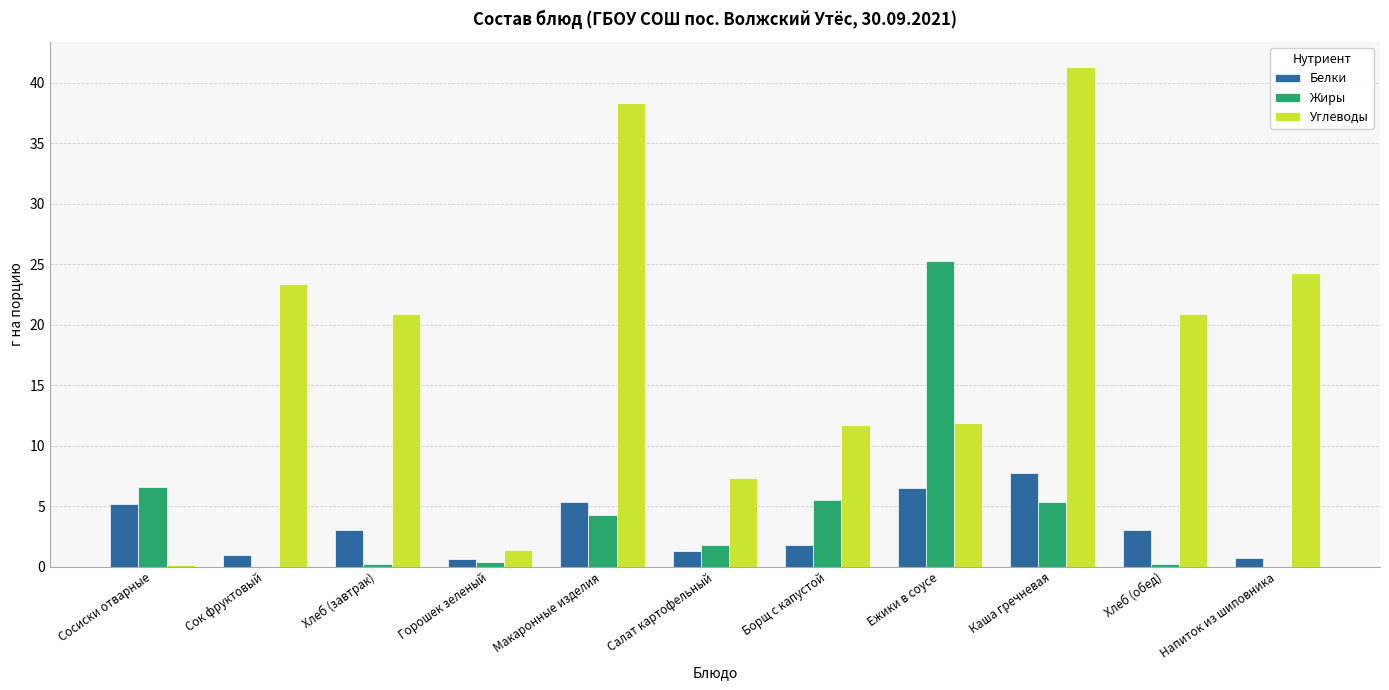

What is the sum of all Белки values?

36.4